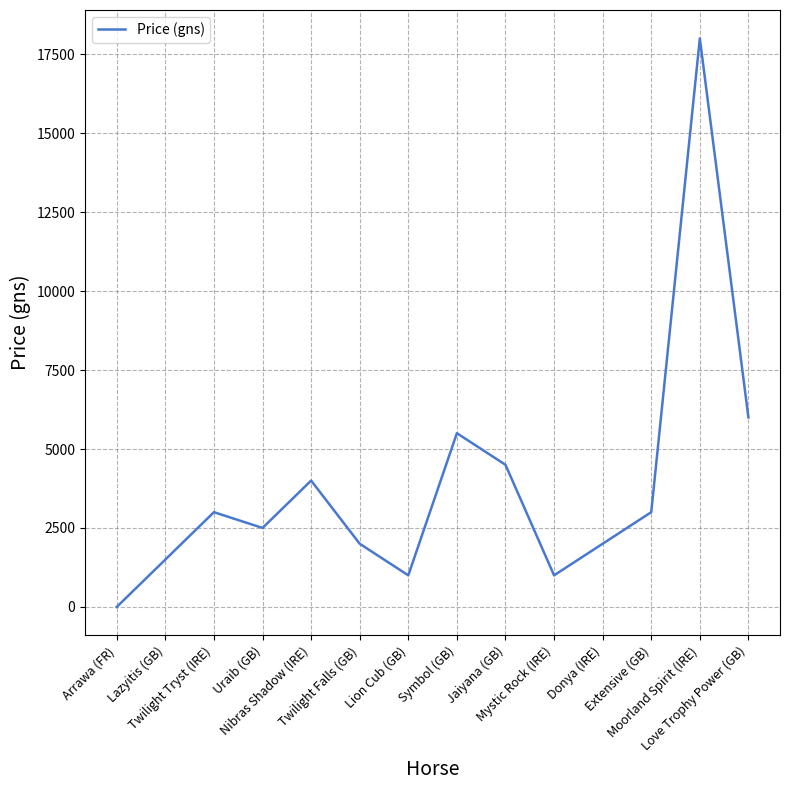

Where is the data nearest to the value 9000?

Love Trophy Power (GB)